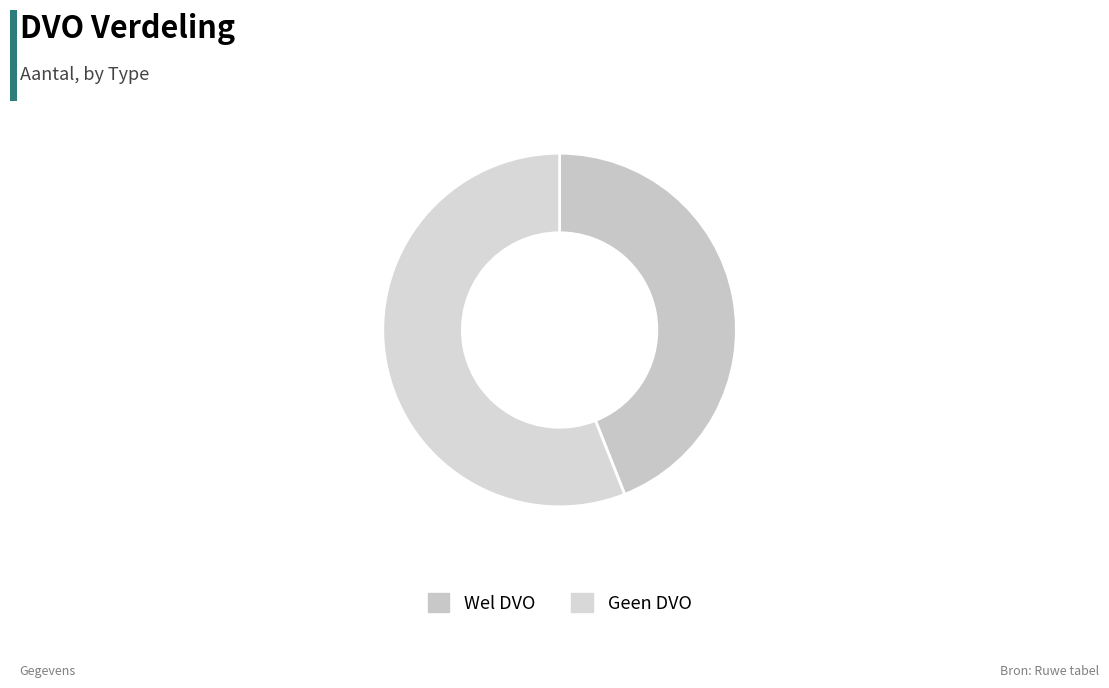

What percentage is the Geen DVO slice, to the nearest percent?

56%